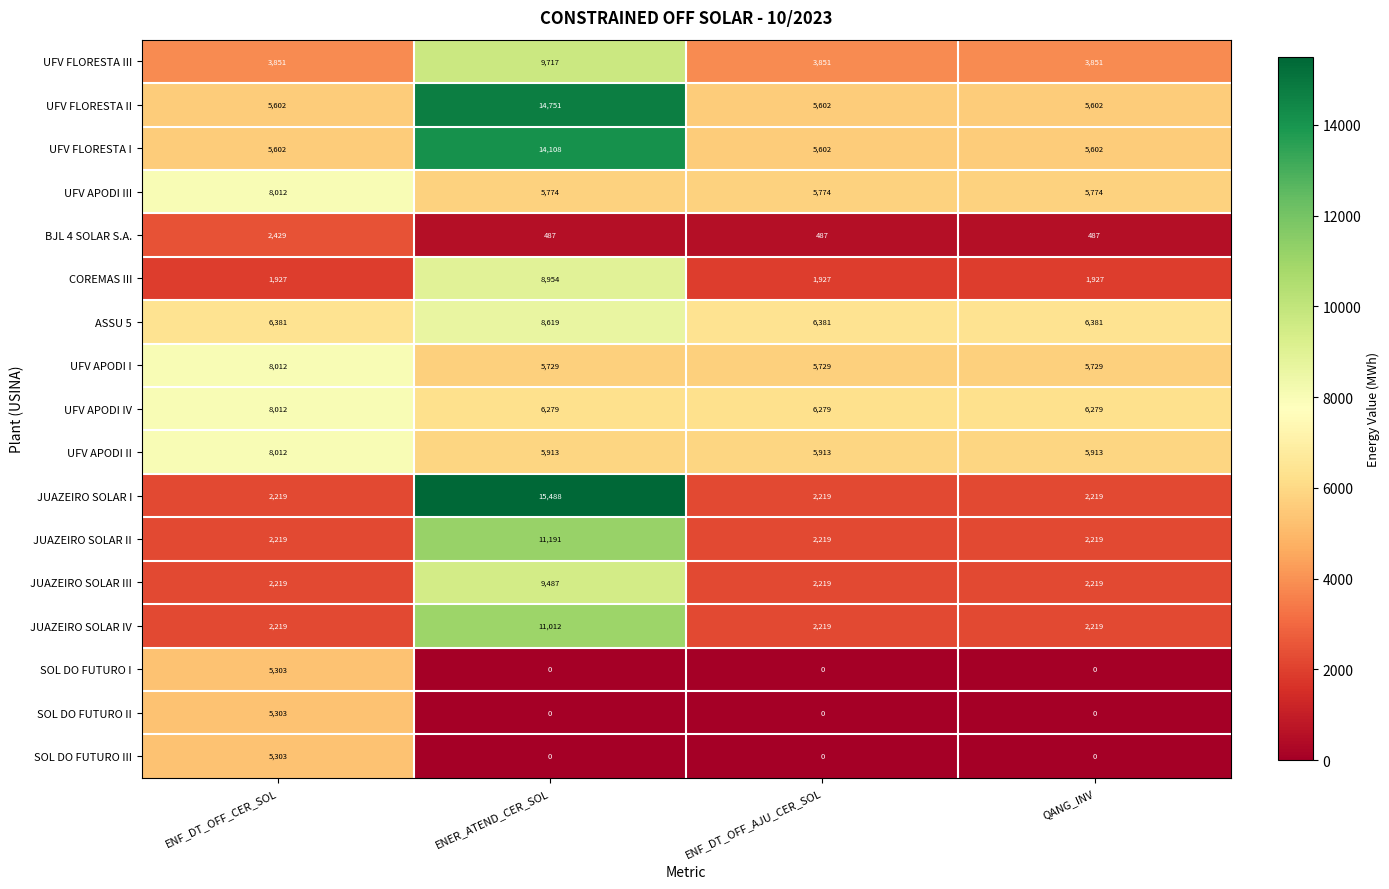

Which series has the widest spread of values?

JUAZEIRO SOLAR I